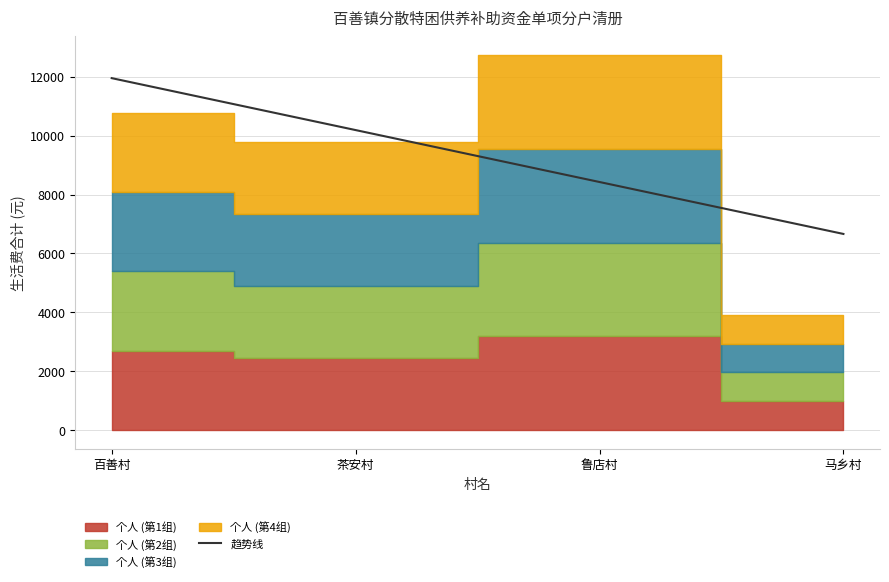

Rank the categories by value from highest to lowest.

百善村, 茶安村, 鲁店村, 马乡村